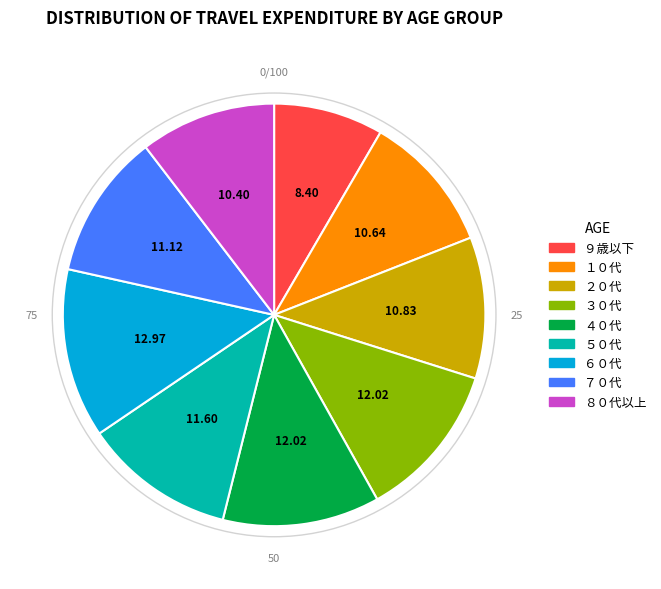

Between ６０代 and ３０代, which is larger?

６０代